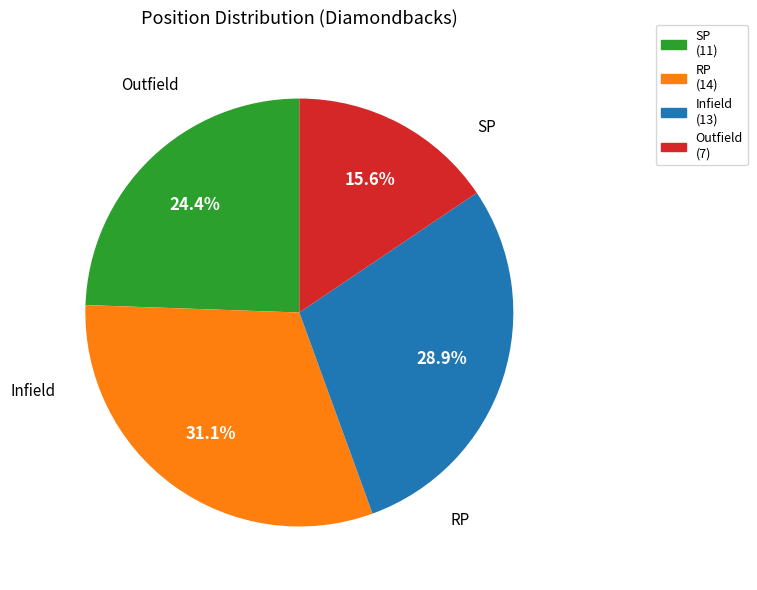

What percentage do SP (11) and Infield (13) together represent?

53.3%